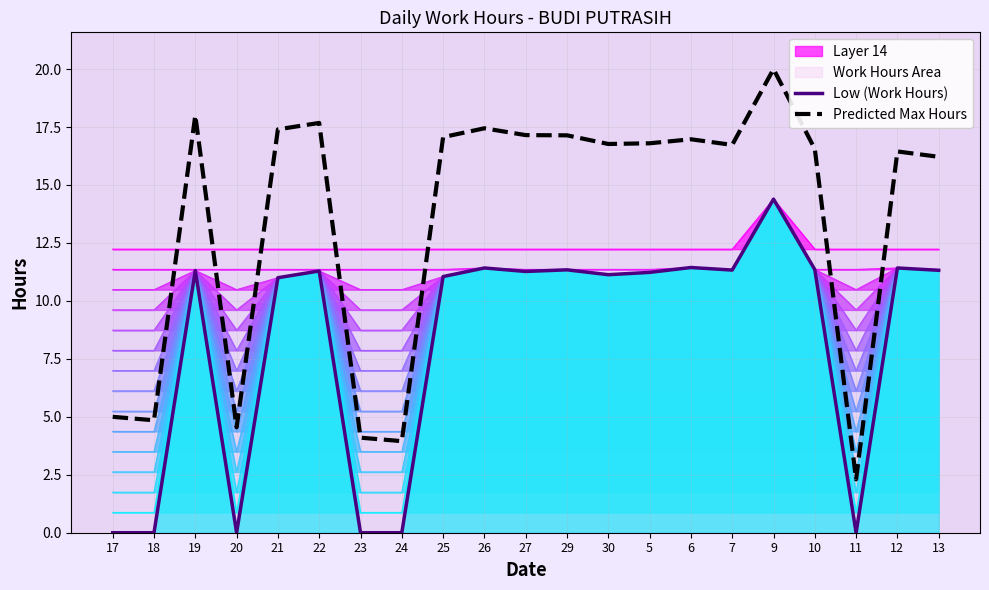

What value does the Low (Work Hours) series have at 12?

11.4